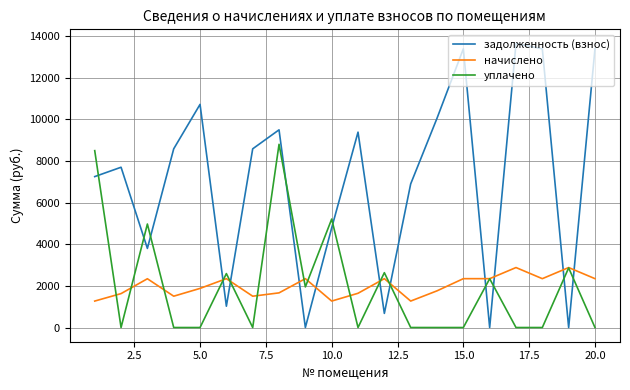

List the series in order of their peak value, highest first.

задолженность (взнос), уплачено, начислено